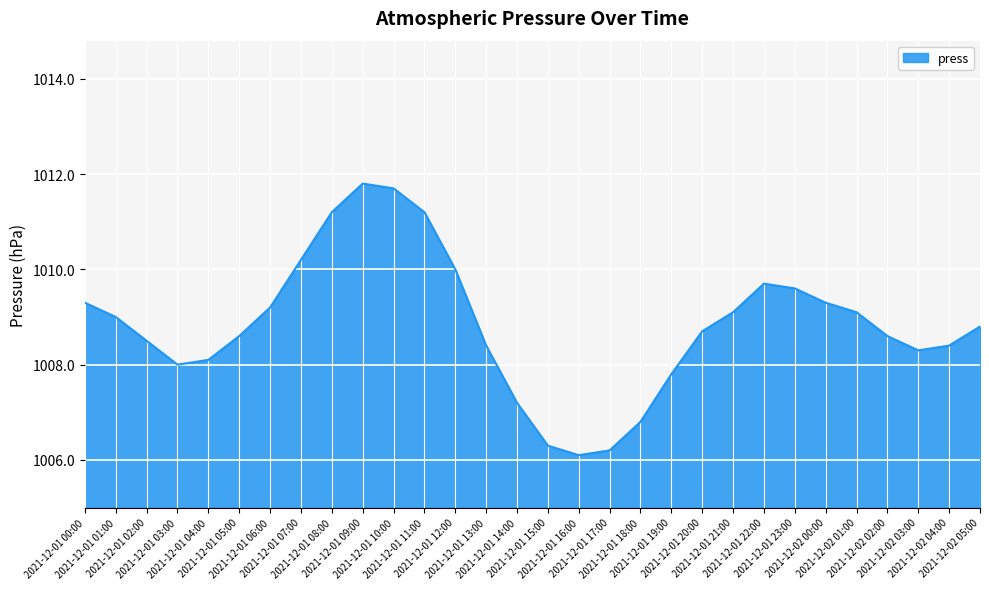

What is the difference between the maximum and minimum values?

5.7